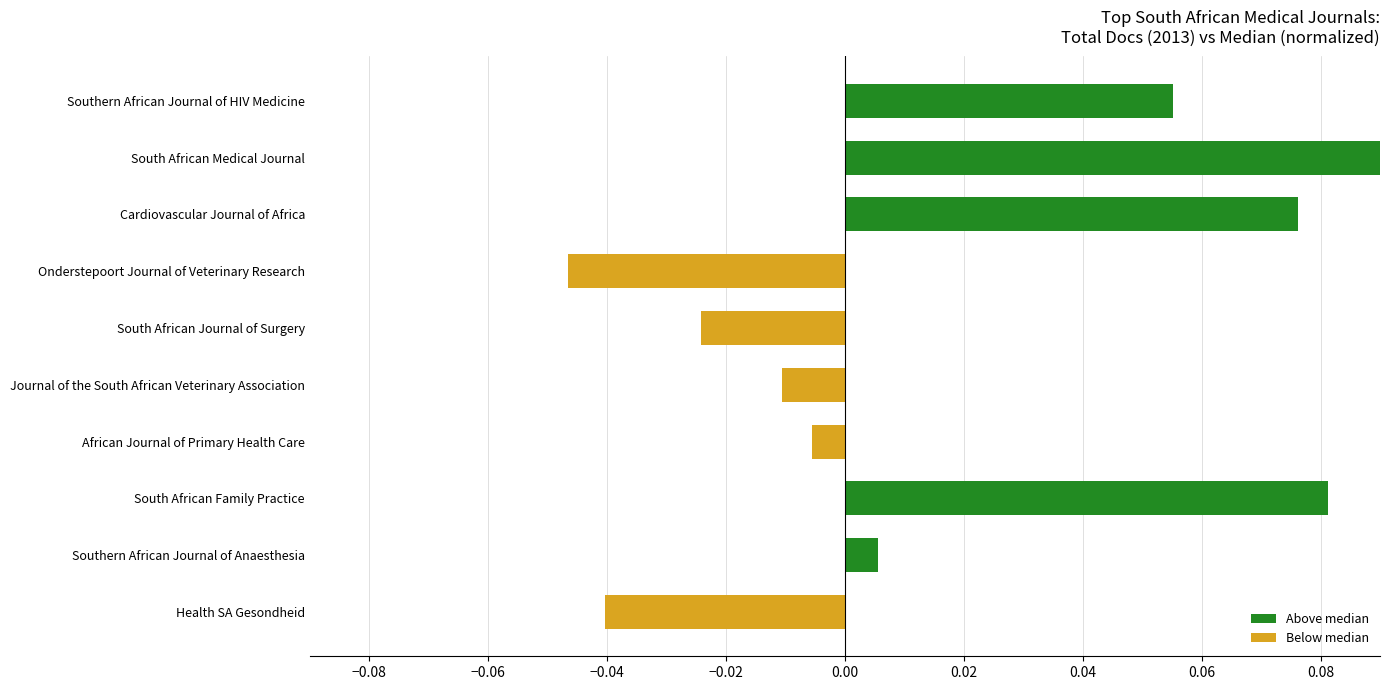

Reading left to right, transcribe all the data shown in this chart.

Southern African Journal of HIV Medicine=0.1	South African Medical Journal=0.4	Cardiovascular Journal of Africa=0.1	Onderstepoort Journal of Veterinary Research=-0.0	South African Journal of Surgery=-0.0	Journal of the South African Veterinary Association=-0.0	African Journal of Primary Health Care=-0.0	South African Family Practice=0.1	Southern African Journal of Anaesthesia=0.0	Health SA Gesondheid=-0.0